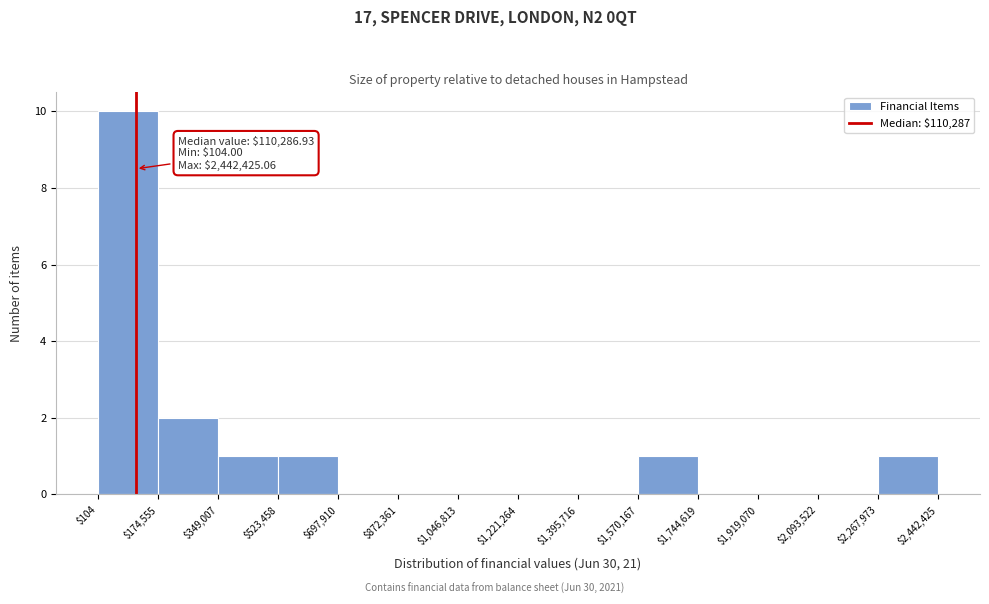

Which range on the x-axis has the tallest bar?

$104 to $174,555